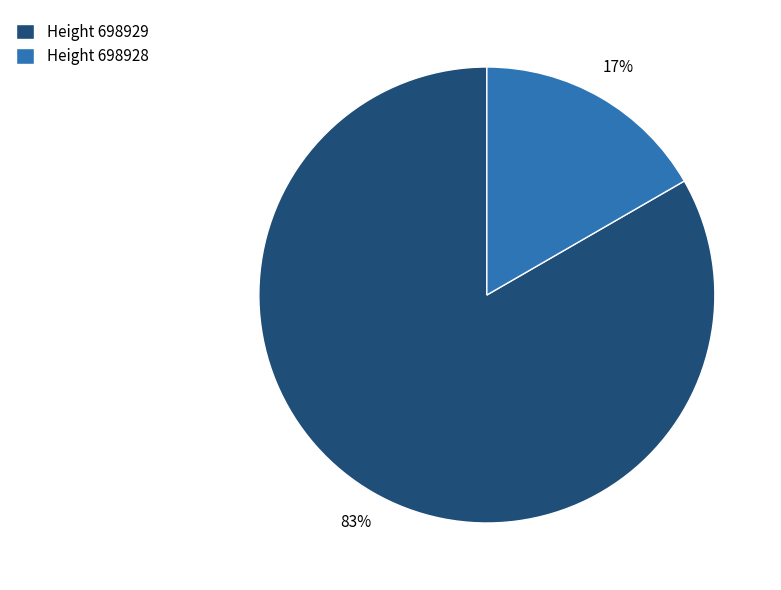

Count the number of slices in the pie.

2